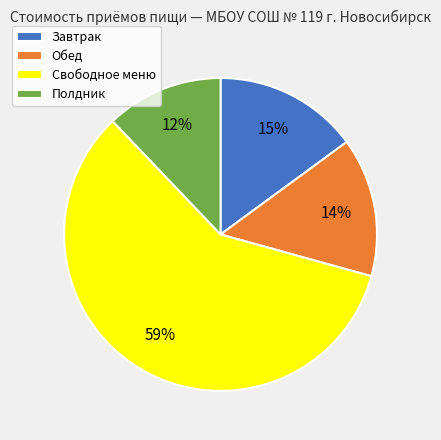

Which category has the smallest portion of the pie?

Полдник